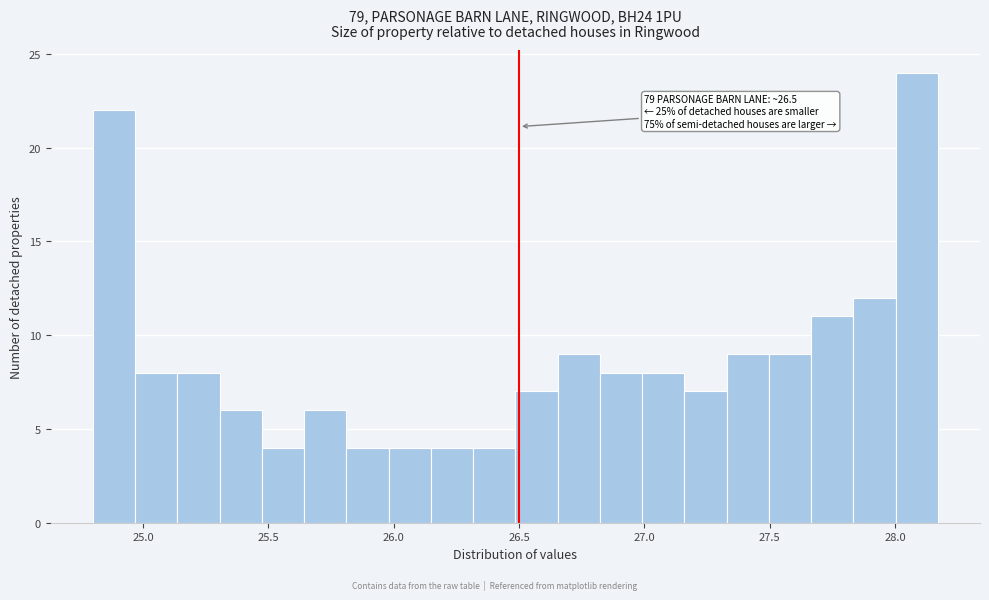

Read against the x-axis, roughly where is the centre of the tallest bar?

28.10